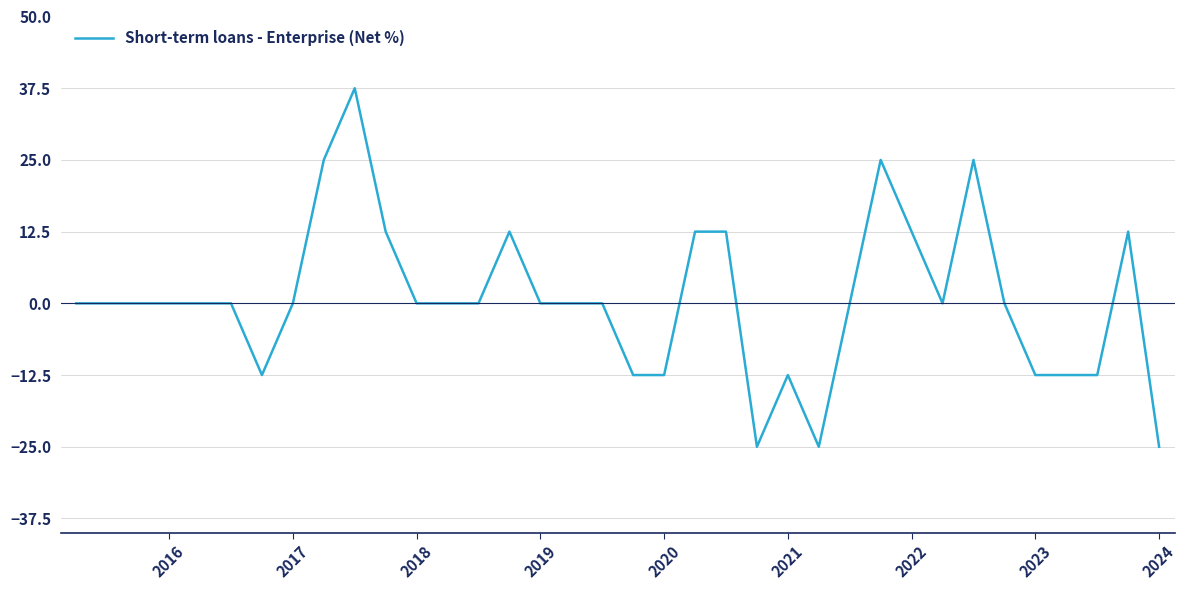

What is the greatest value displayed?

37.5